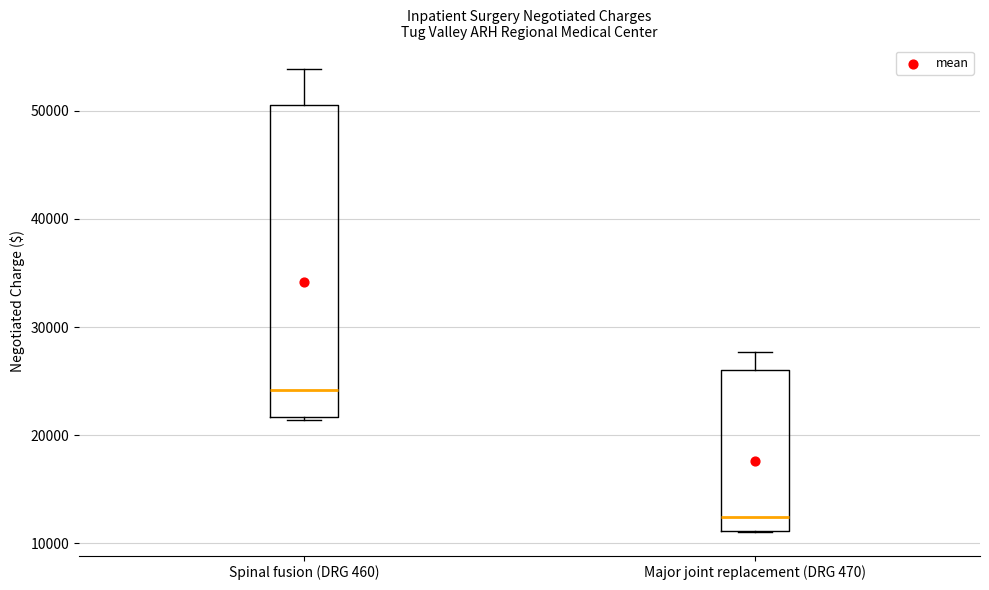

Reading left to right, transcribe this box plot: for each box, give where its median line is, the range the box spans, and where its two whiskers end, as read against the y-axis. The values are not printed on the chart, so give them approximately, as read against the axis.

Spinal fusion (DRG 460): median 24000, box 22000 to 51000, whiskers 21000 to 54000
Major joint replacement (DRG 470): median 12000, box 11000 to 26000, whiskers 11000 to 28000